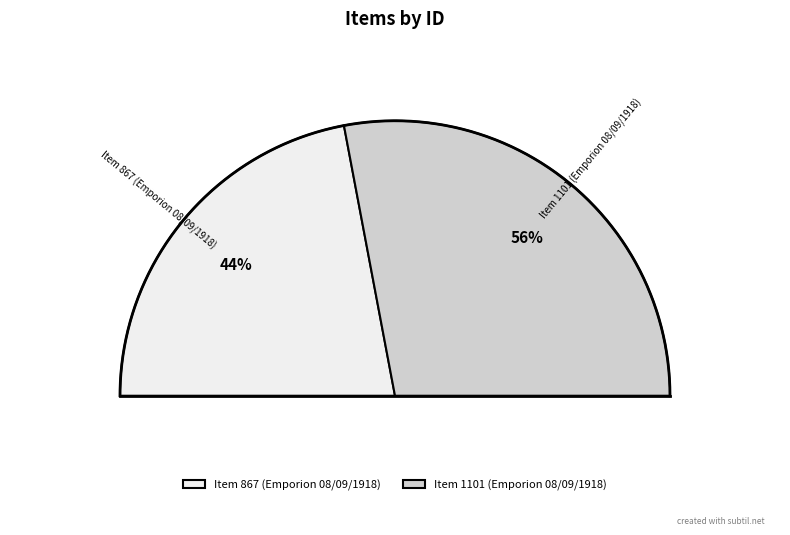

True or false: Item 1101 (Emporion 08/09/1918) accounts for 47% of the total.

False